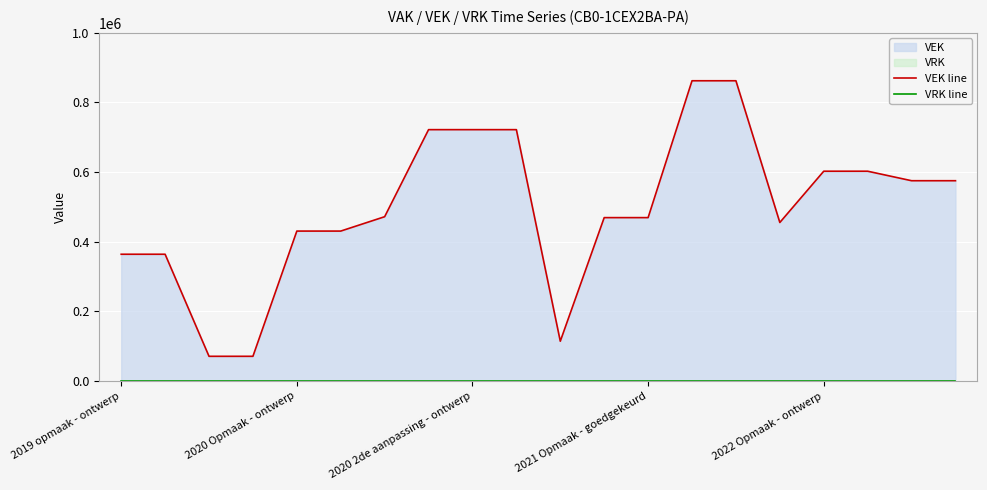

What is the total value across all series at 11?

469375